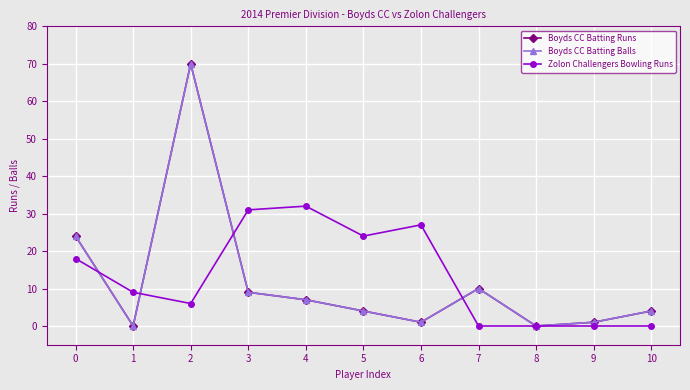

Read the Boyds CC Batting Balls value at 3, to the nearest 10.

10